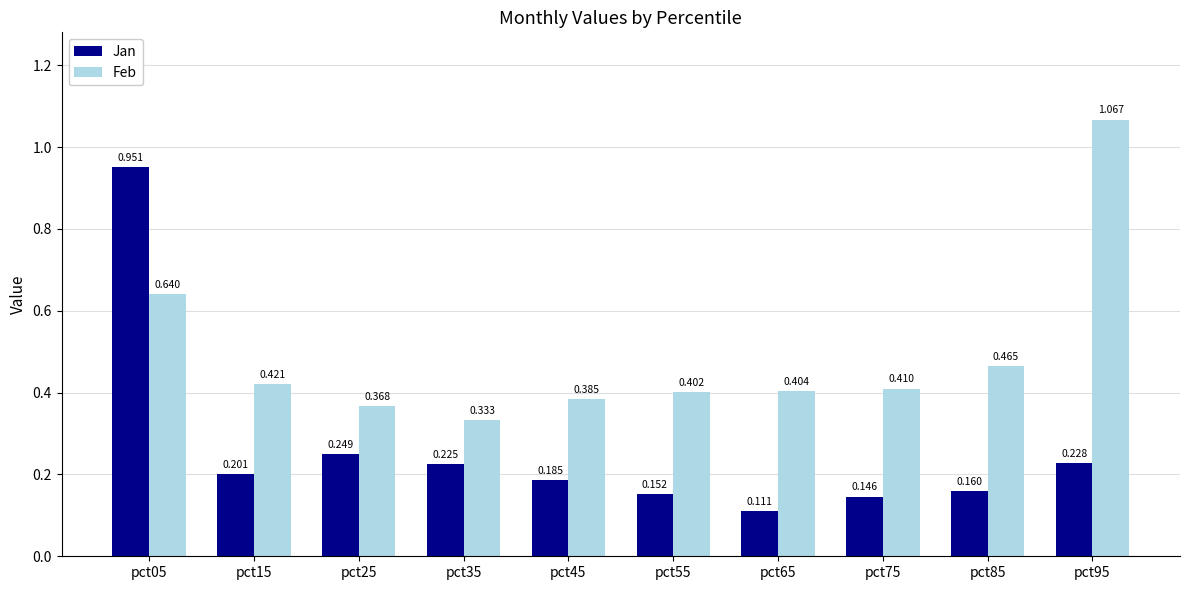

Is the value of Feb at pct65 greater than the value of Jan at pct55?

Yes